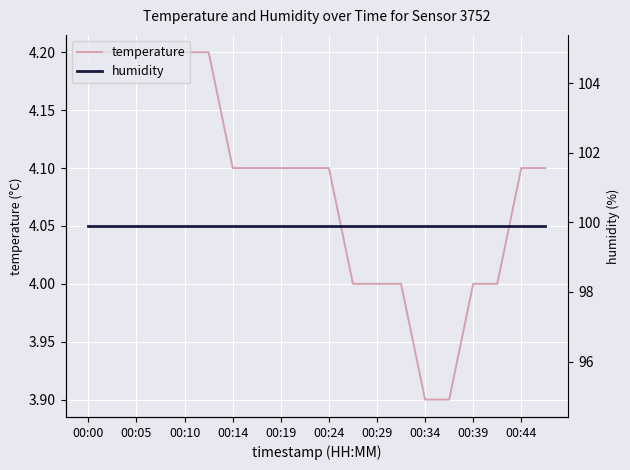

True or false: temperature has a value of 4.2 at 00:00.

True